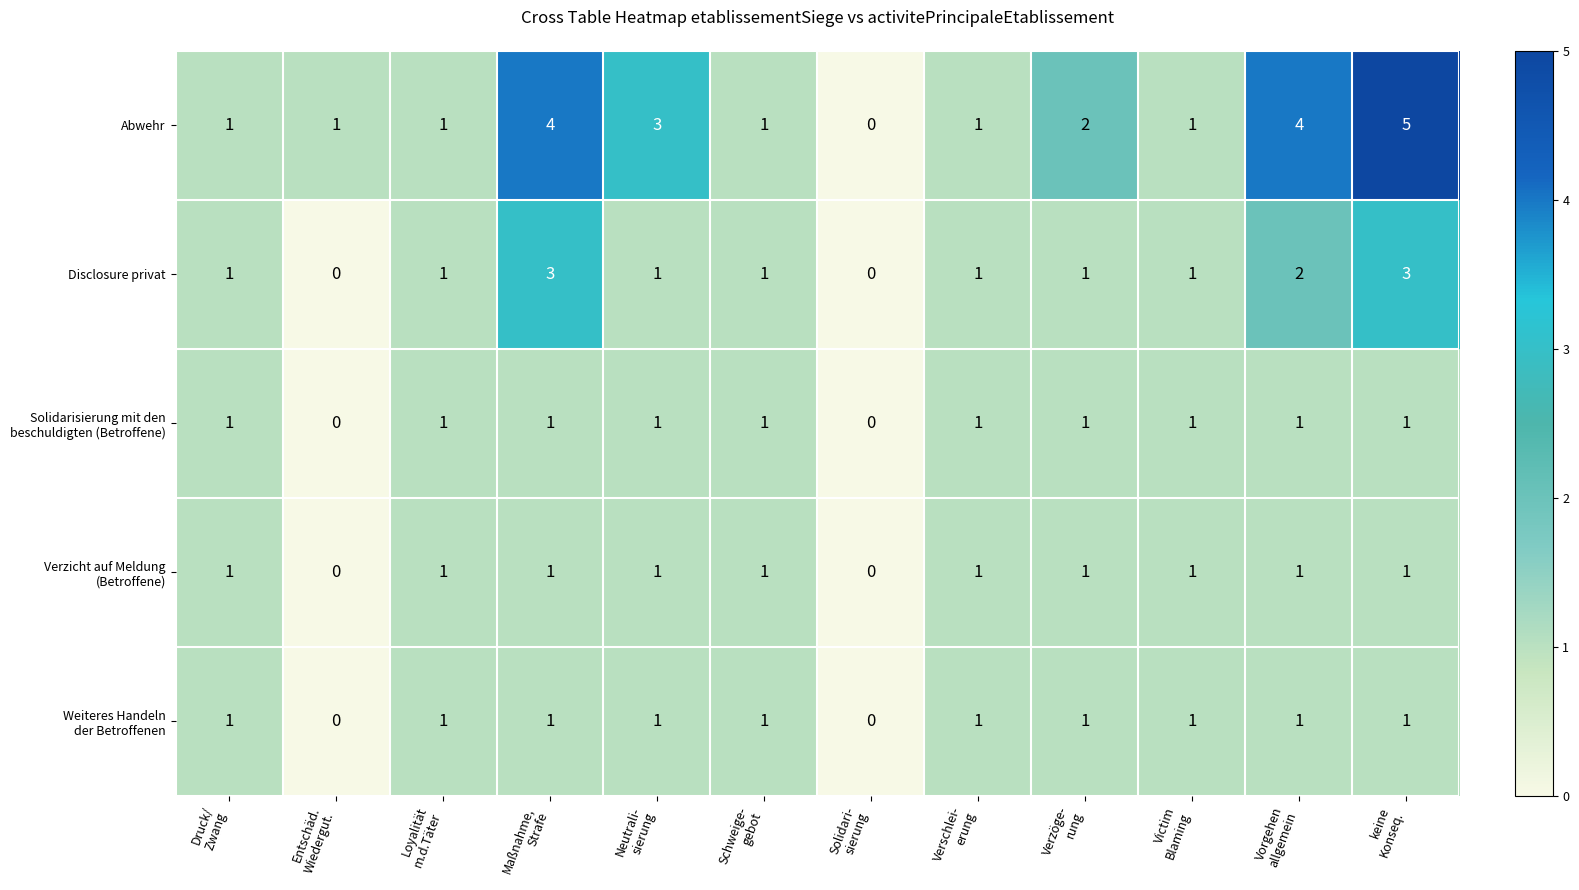

How many distinct data groups are displayed?

5